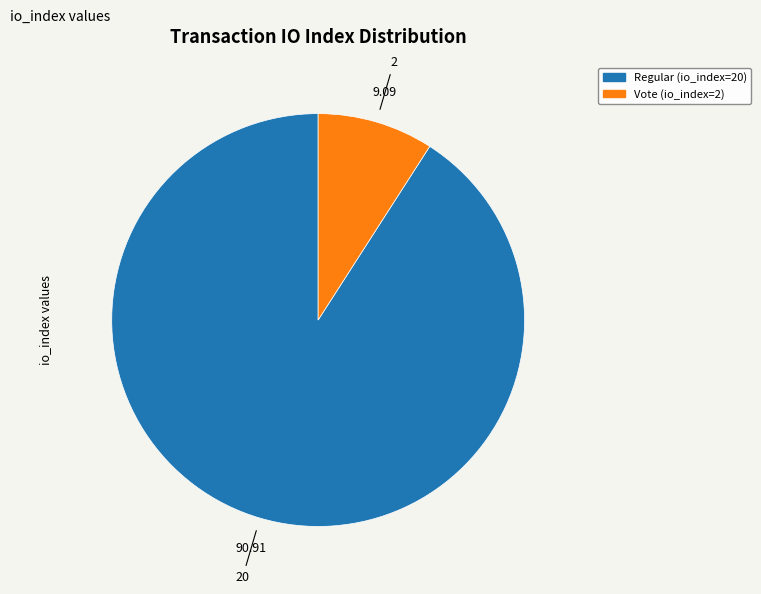

How many segments does this pie chart have?

2